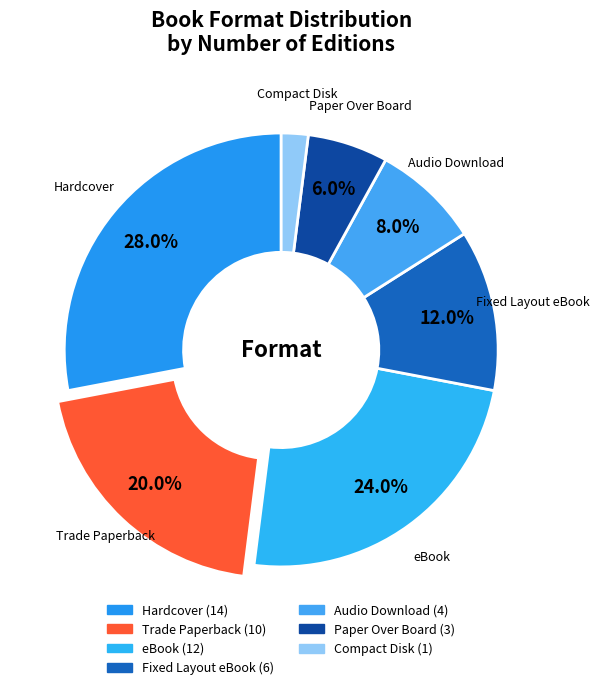

What is the ratio of the value at Audio Download to the value at Trade Paperback?

0.4